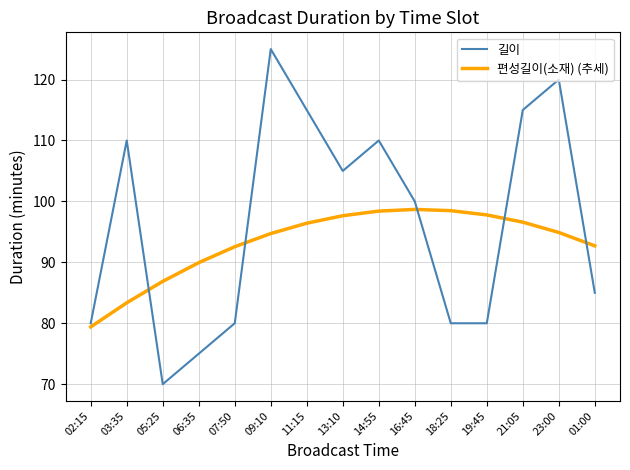

What position from the left is 05:25?

3